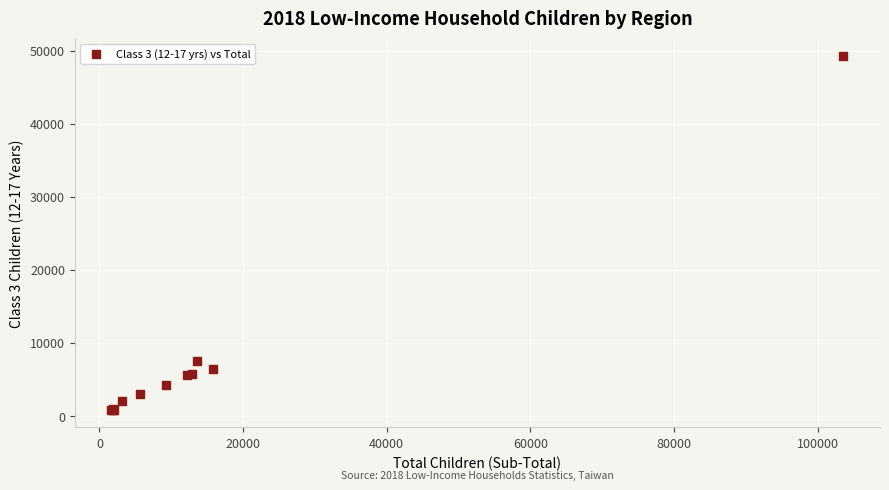

What Y value in the scatter plot is closest to 25052?

7491